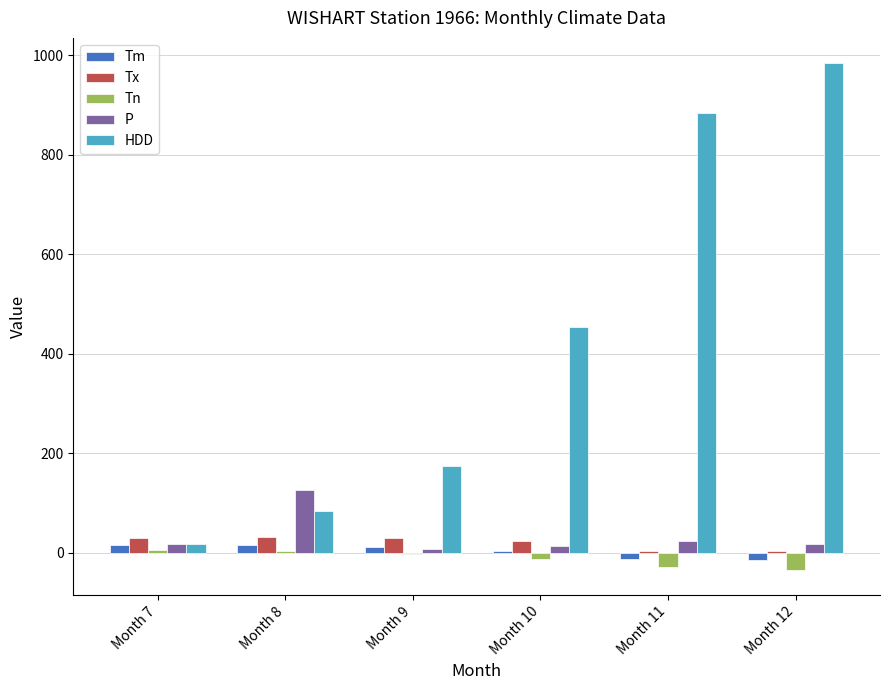

What is the sum of all HDD values?

2598.4